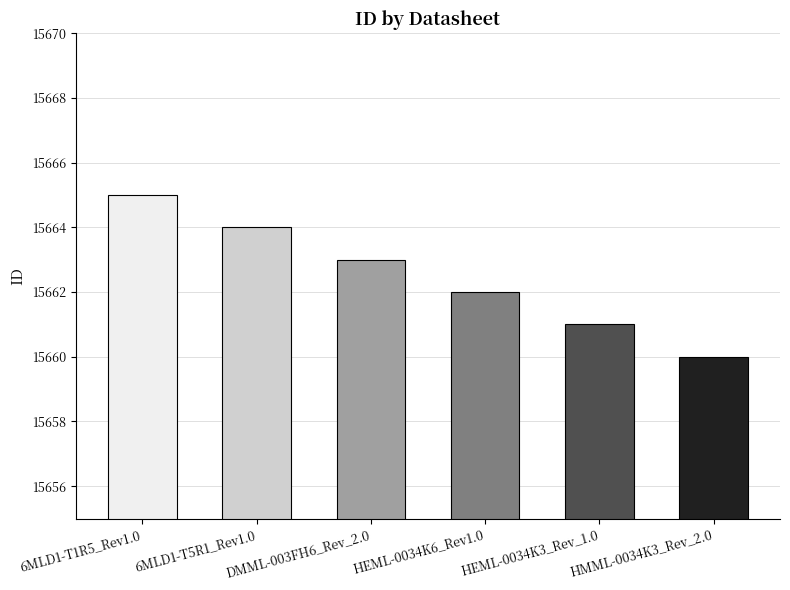

Reading left to right, extract all data points from this chart.

15665	15664	15663	15662	15661	15660